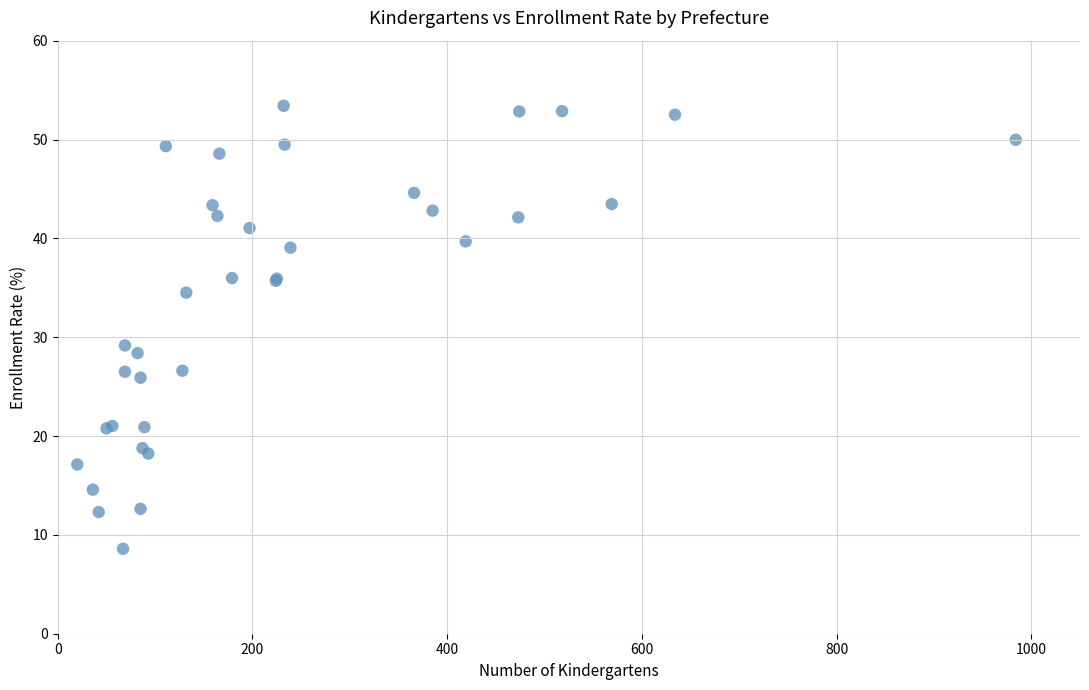

What Y value in the scatter plot is closest to 31?

29.2